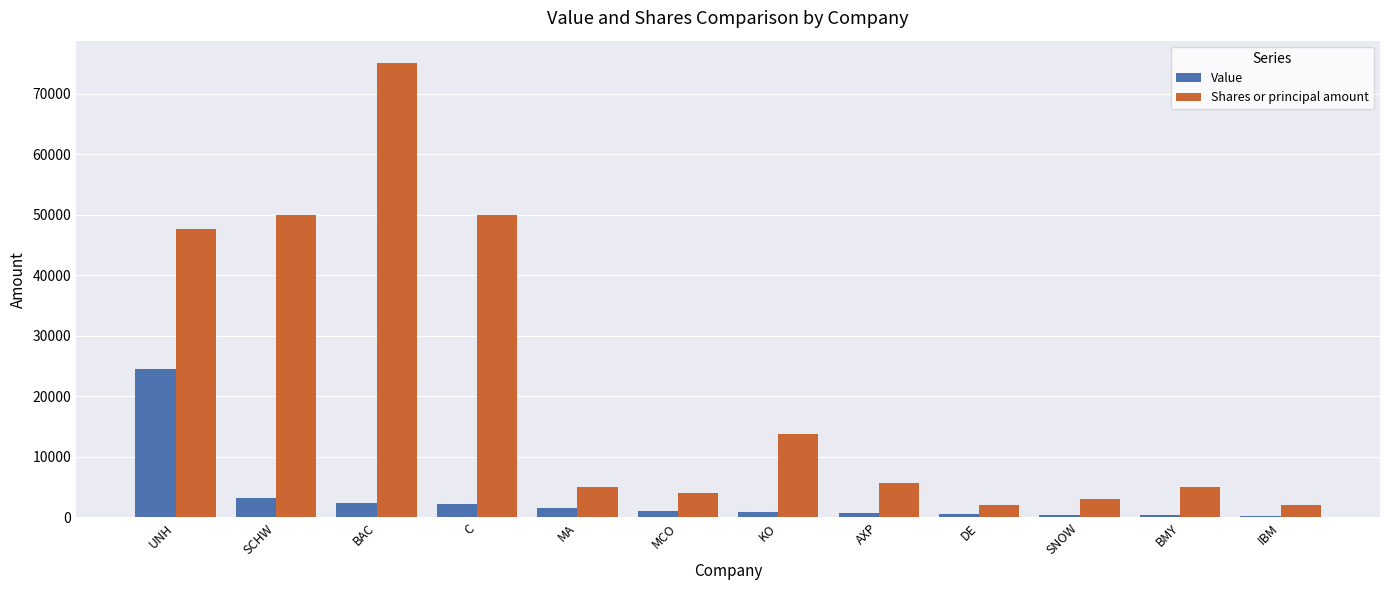

How many values in the Value series are below 1088?

6